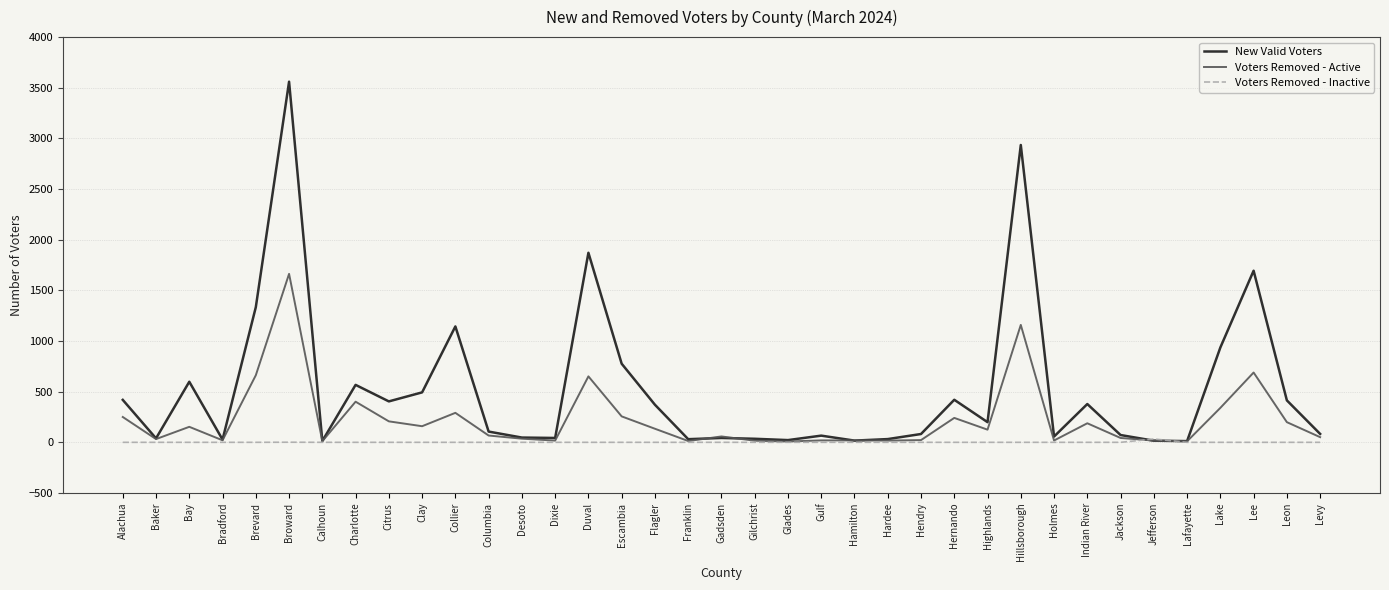

At which category is the sum across all series the highest?

Broward